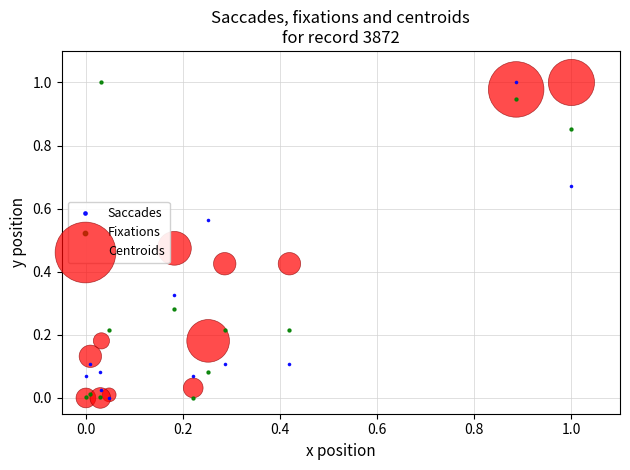

What are all the series names shown in the legend?

Saccades, Fixations, Centroids